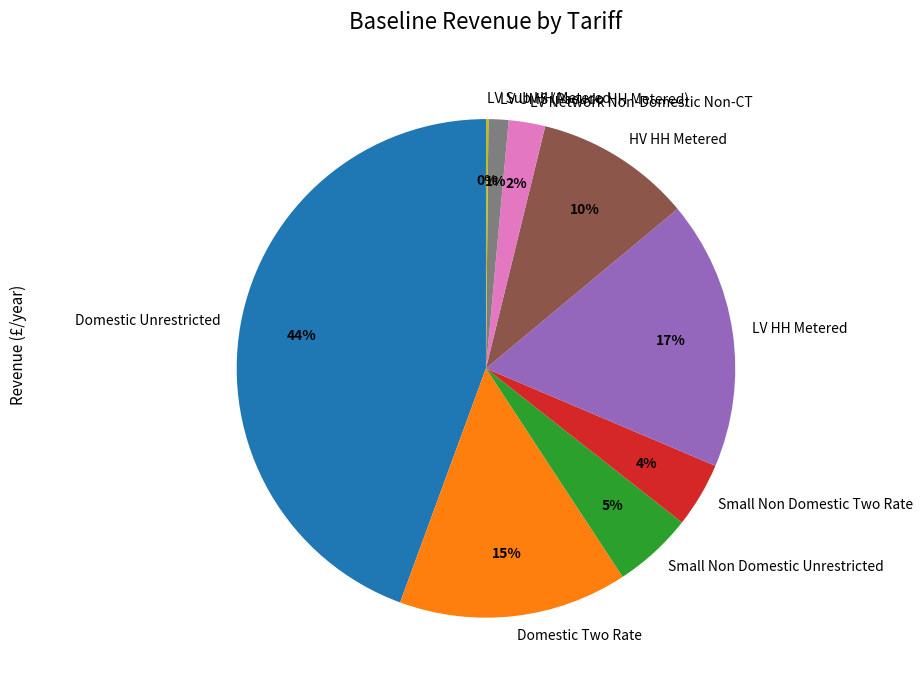

The Domestic Two Rate slice represents 23% of the pie. True or false?

False